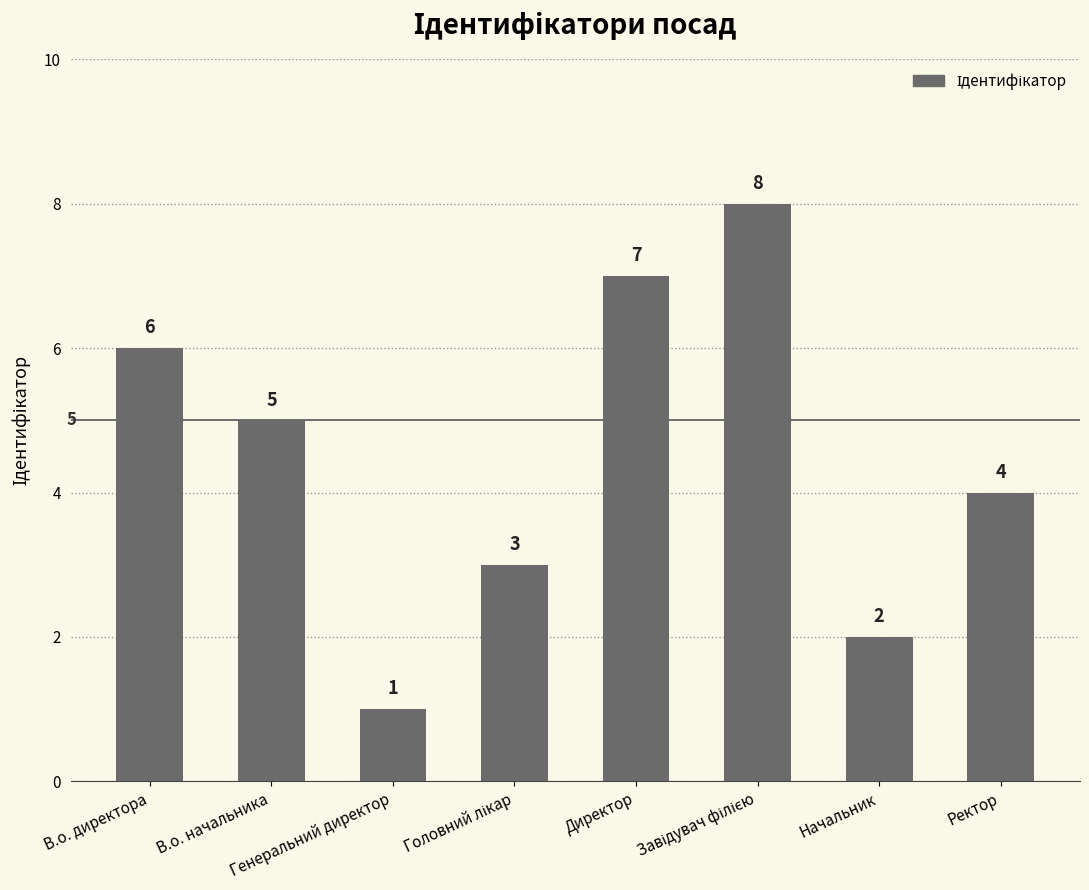

How many values are below 5?

4